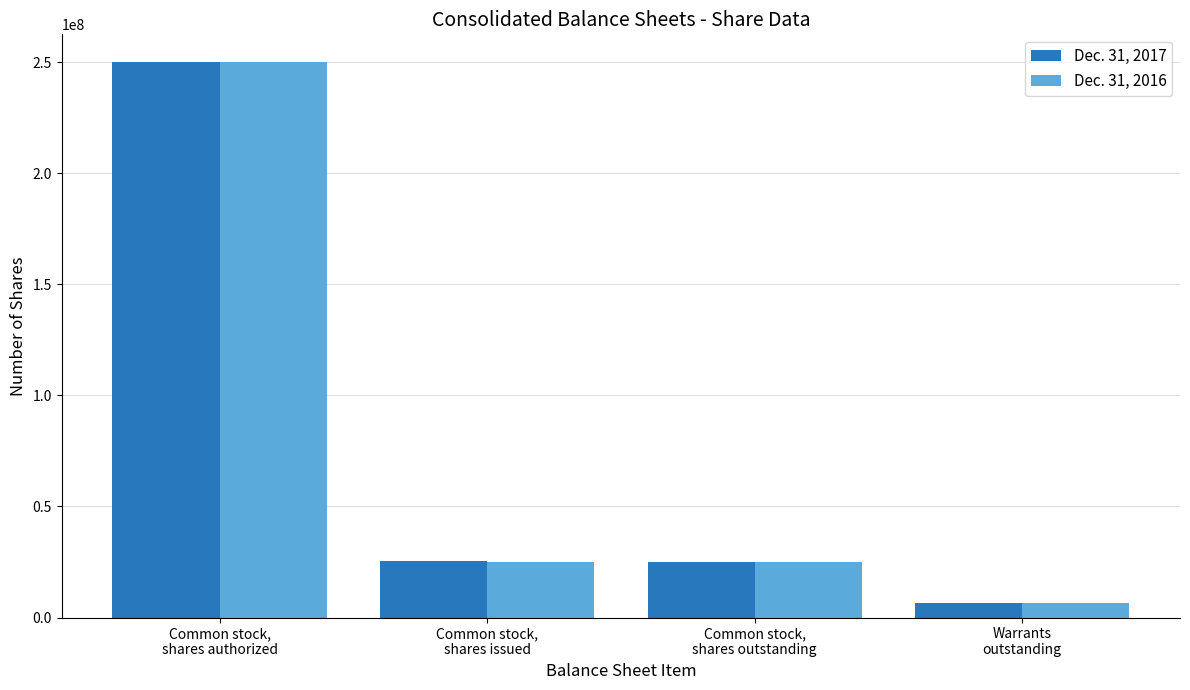

At which category does the chart reach its peak across all series?

Common stock,
shares authorized